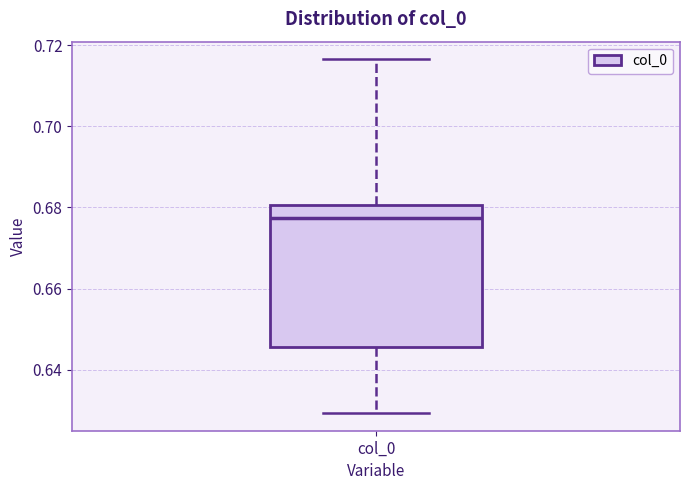

Transcribe this box plot: give where the median line is, the range the box spans, and where the two whiskers end, as read against the y-axis. The values are not printed on the chart, so give them approximately, as read against the axis.

median 0.678, box 0.646 to 0.680, whiskers 0.630 to 0.716